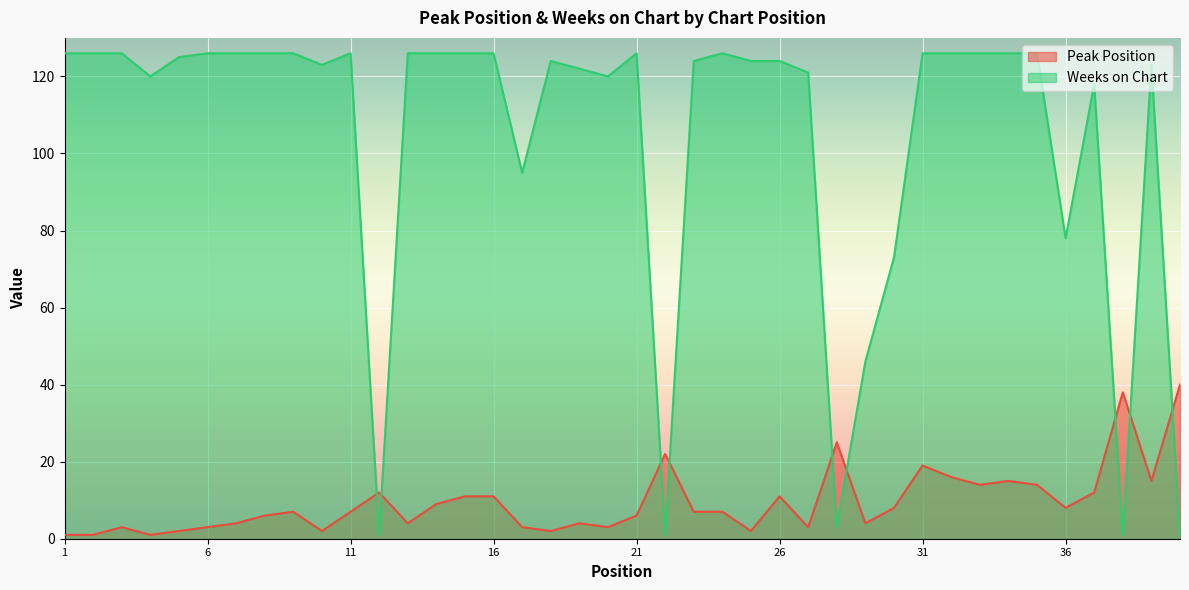

Is the value of Peak Position at 6 greater than the value of Weeks on Chart at 27?

No